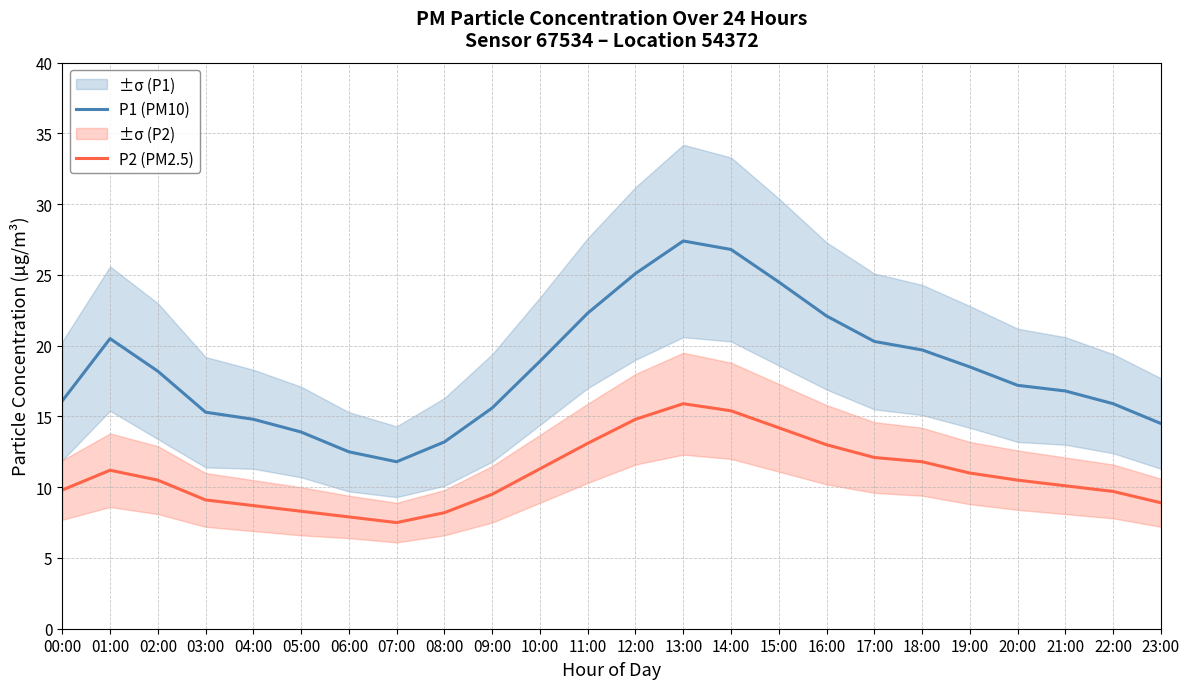

Reading left to right, transcribe all the data shown in this chart.

P1 (PM10): 00:00=16.1	01:00=20.5	02:00=18.2	03:00=15.3	04:00=14.8	05:00=13.9	06:00=12.5	07:00=11.8	08:00=13.2	09:00=15.6	10:00=18.9	11:00=22.3	12:00=25.1	13:00=27.4	14:00=26.8	15:00=24.5	16:00=22.1	17:00=20.3	18:00=19.7	19:00=18.5	20:00=17.2	21:00=16.8	22:00=15.9	23:00=14.5
P2 (PM2.5): 00:00=9.8	01:00=11.2	02:00=10.5	03:00=9.1	04:00=8.7	05:00=8.3	06:00=7.9	07:00=7.5	08:00=8.2	09:00=9.5	10:00=11.3	11:00=13.1	12:00=14.8	13:00=15.9	14:00=15.4	15:00=14.2	16:00=13.0	17:00=12.1	18:00=11.8	19:00=11.0	20:00=10.5	21:00=10.1	22:00=9.7	23:00=8.9